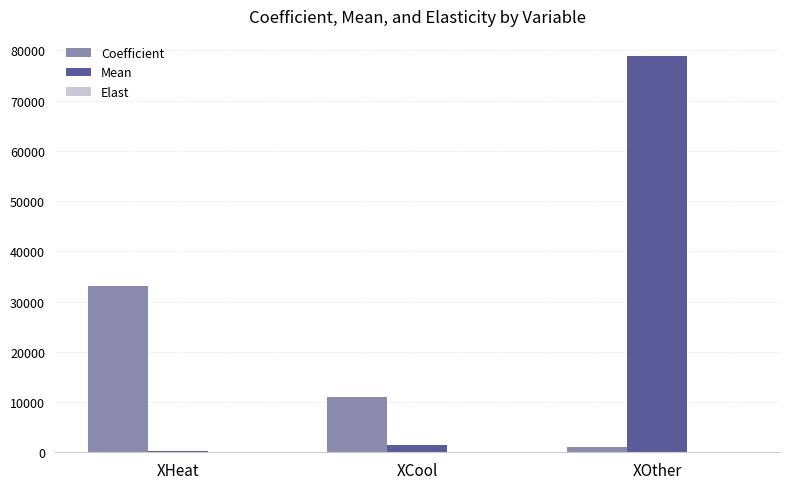

True or false: Coefficient has a value of 12212.3 at XHeat.

False